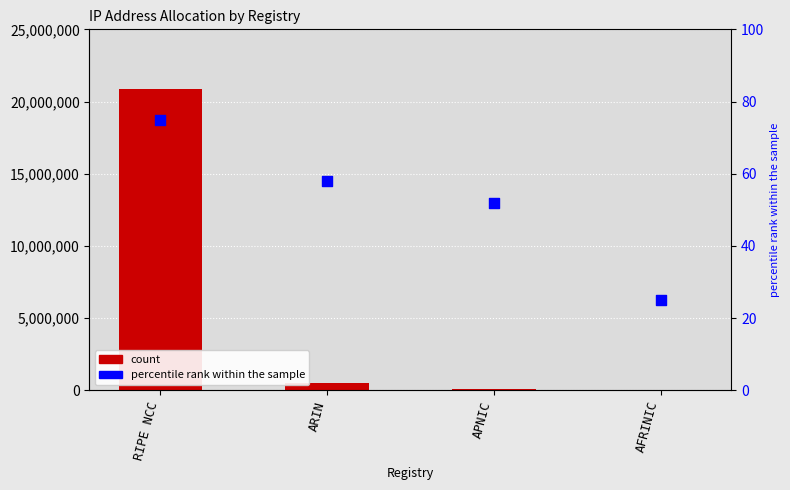

At which category is the sum across all series the highest?

RIPE NCC